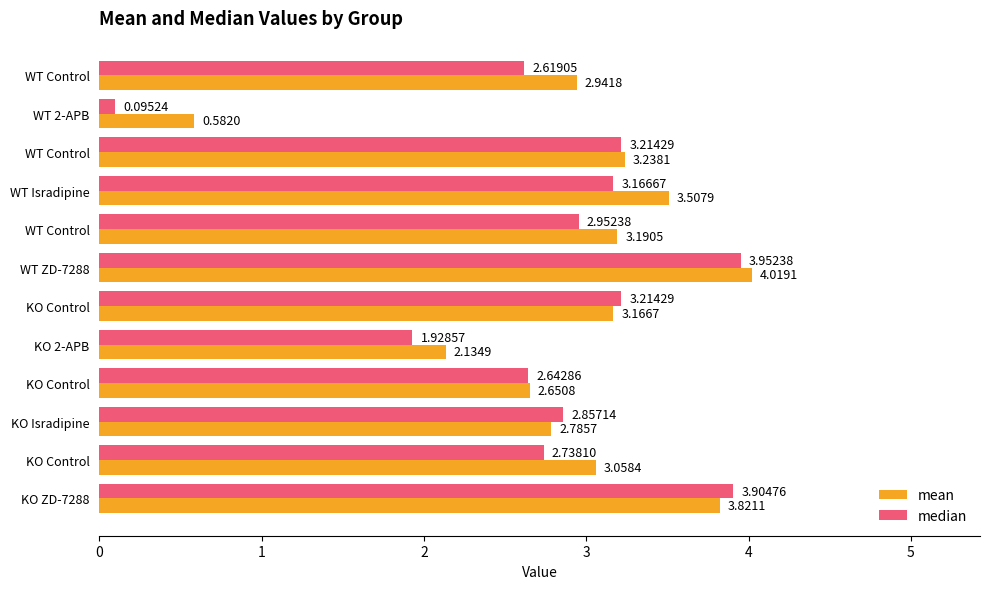

How many data points in median are above 2?

10